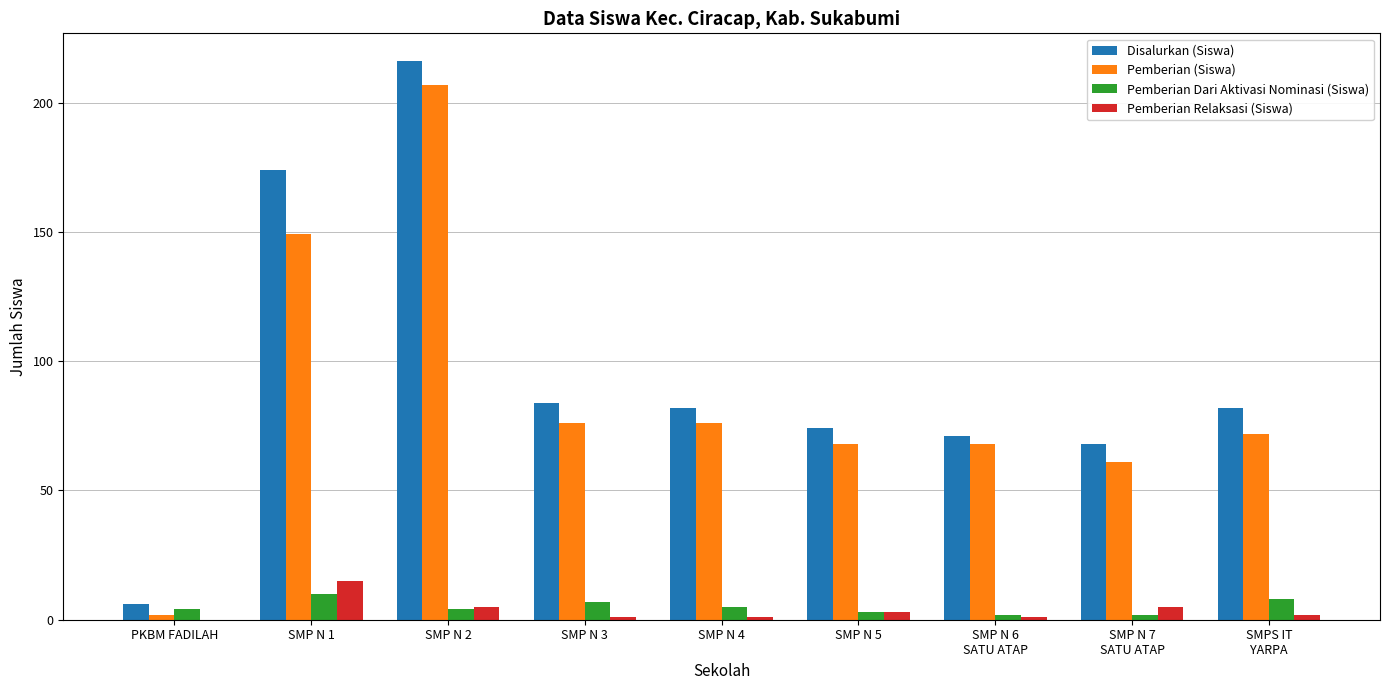

The value of Pemberian (Siswa) at SMP N 7
SATU ATAP is 81. True or false?

False